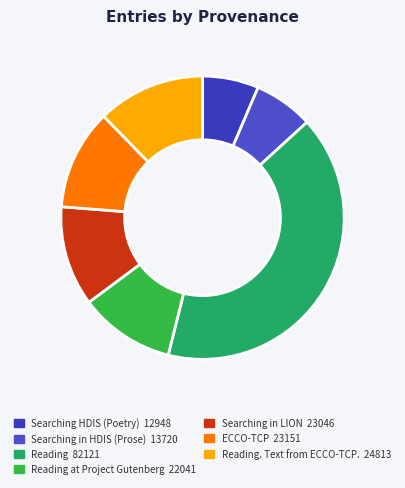

Is there a majority slice in this chart?

No